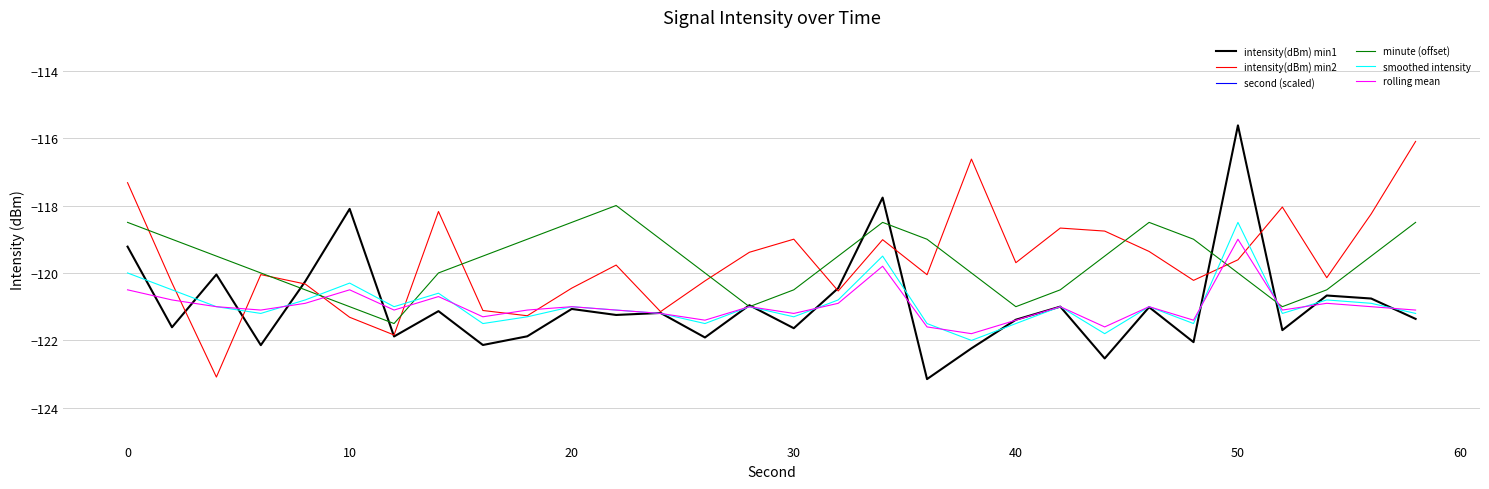

Does the chart display data point markers on the line(s)?

No